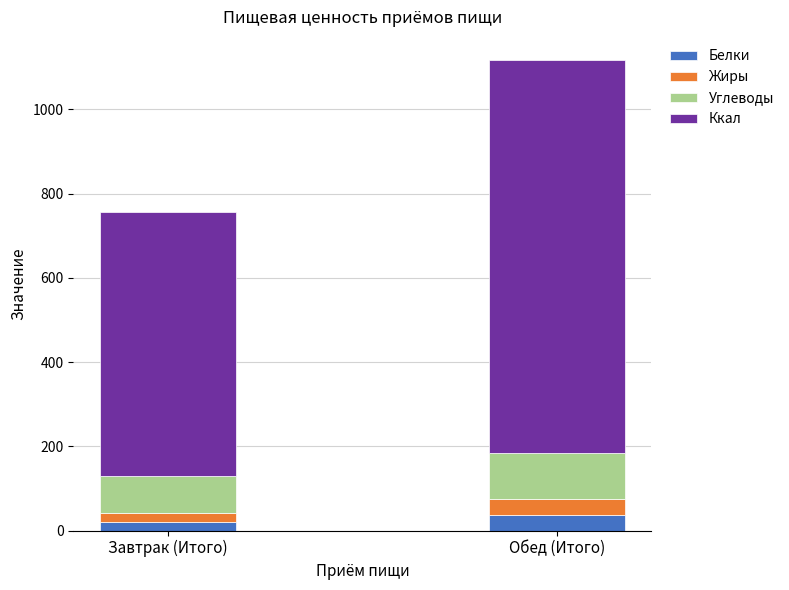

What is the sum of all Белки values?

55.7